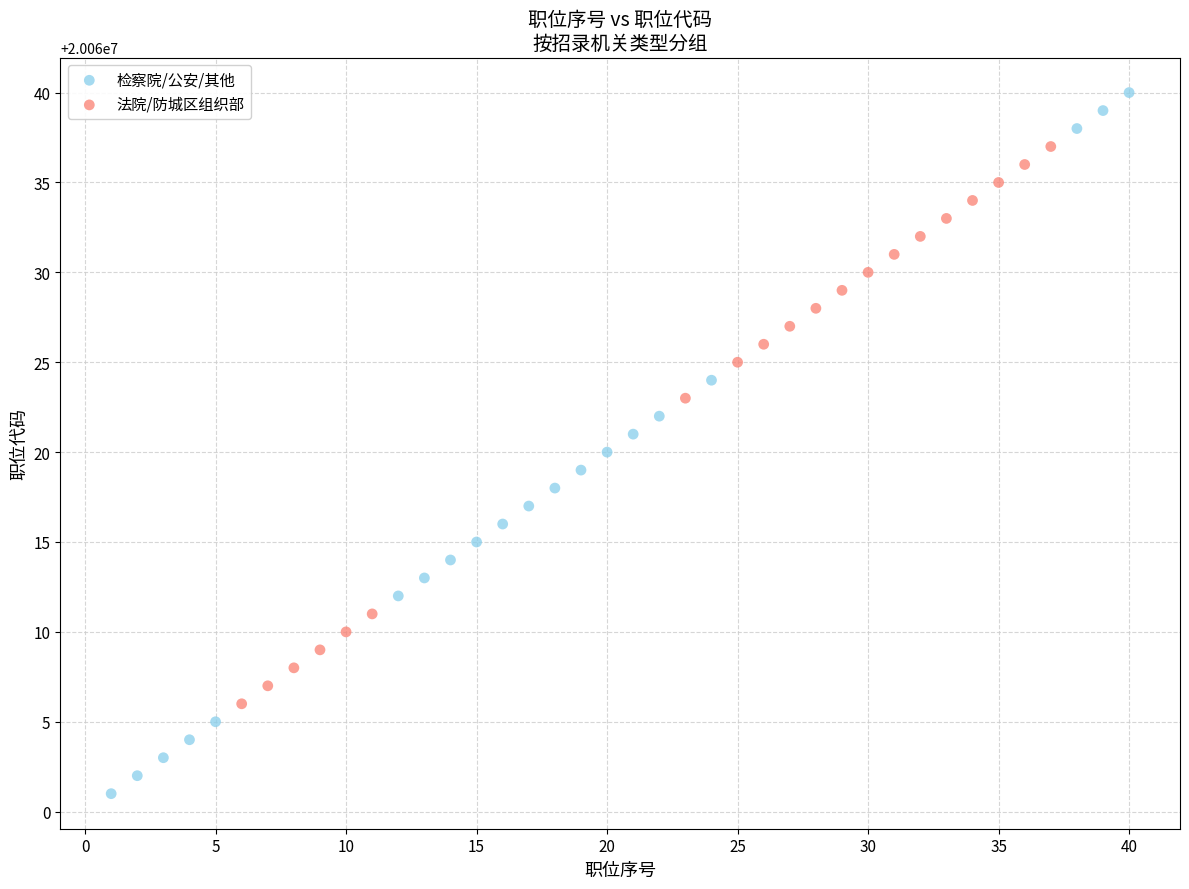

What are all the series names shown in the legend?

检察院/公安/其他, 法院/防城区组织部